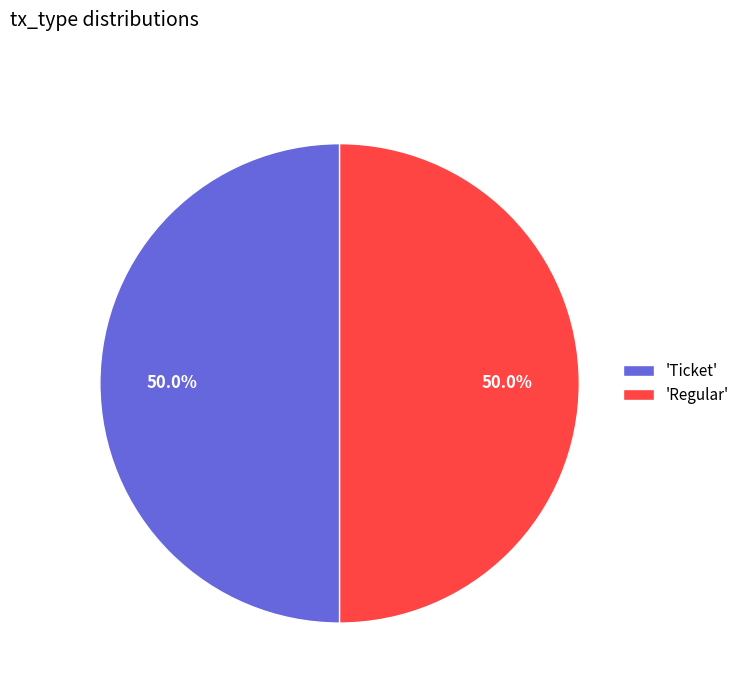

How much of the chart is everything except 'Ticket'?

50.0%